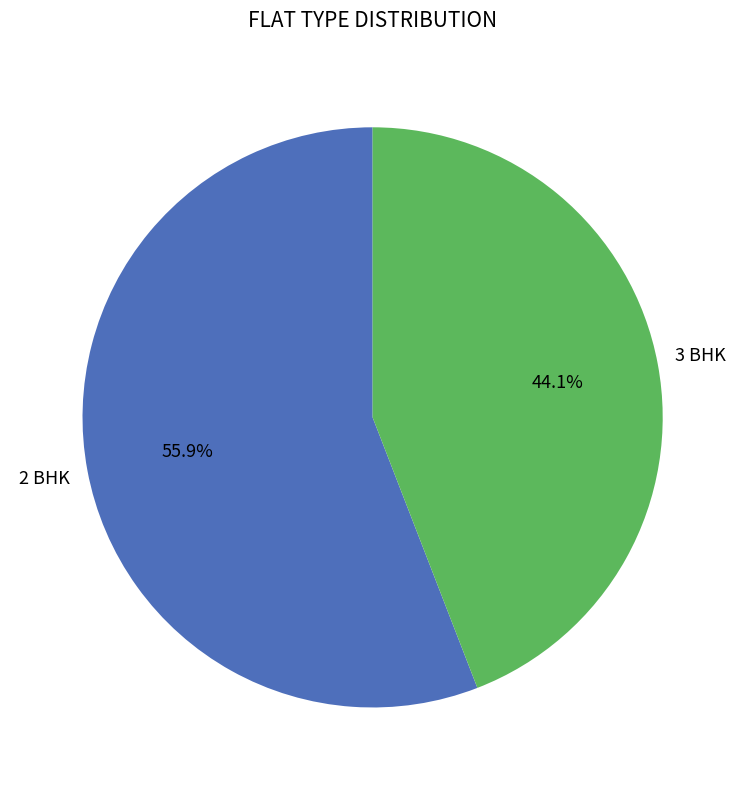

Does any single category account for the majority?

Yes